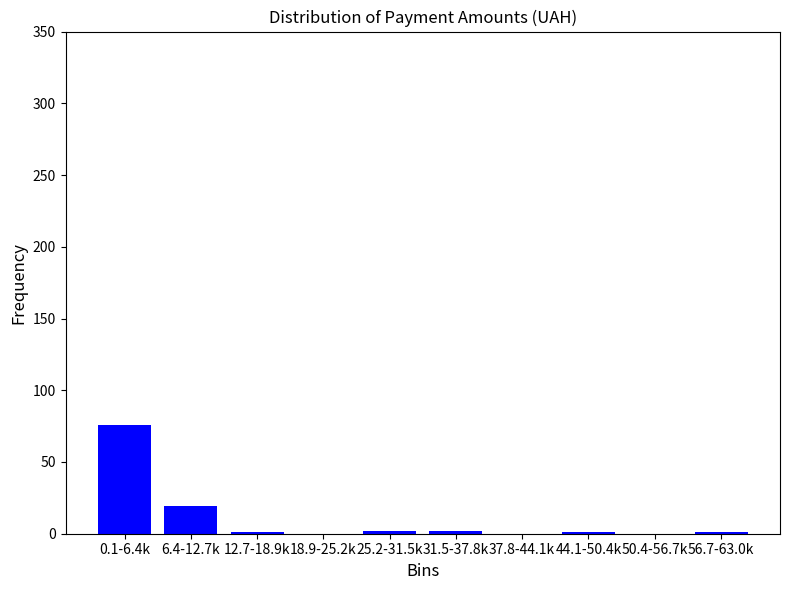

The chart shows a value of -39 at 18.9-25.2k. True or false?

False